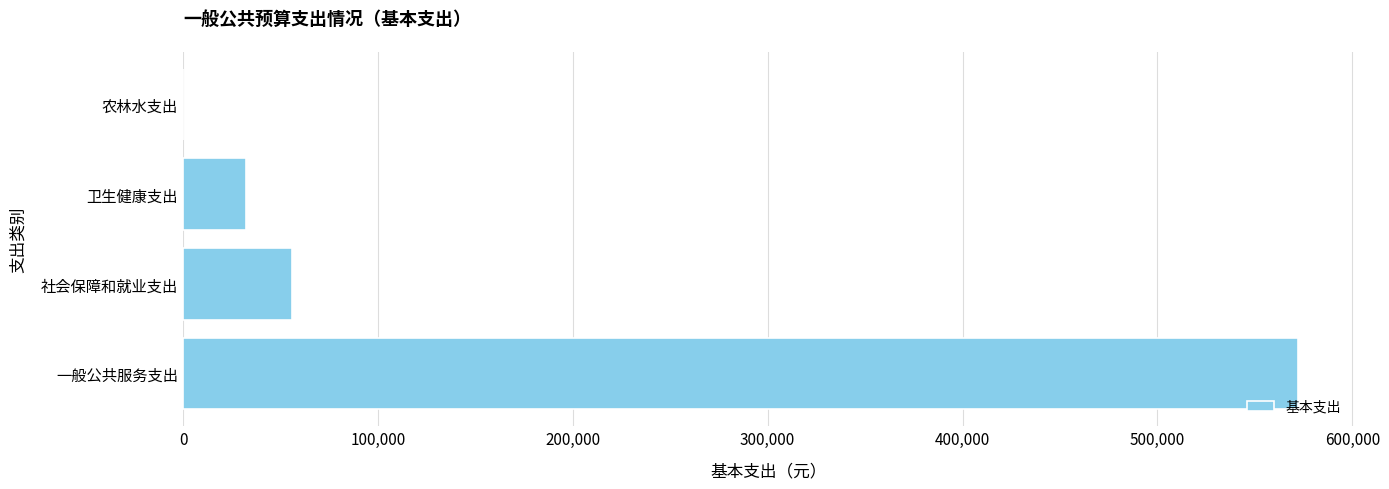

Reading bottom to top, what are all the values shown in this chart?

一般公共服务支出=572037.6	社会保障和就业支出=55786.8	卫生健康支出=32429.0	农林水支出=0.0